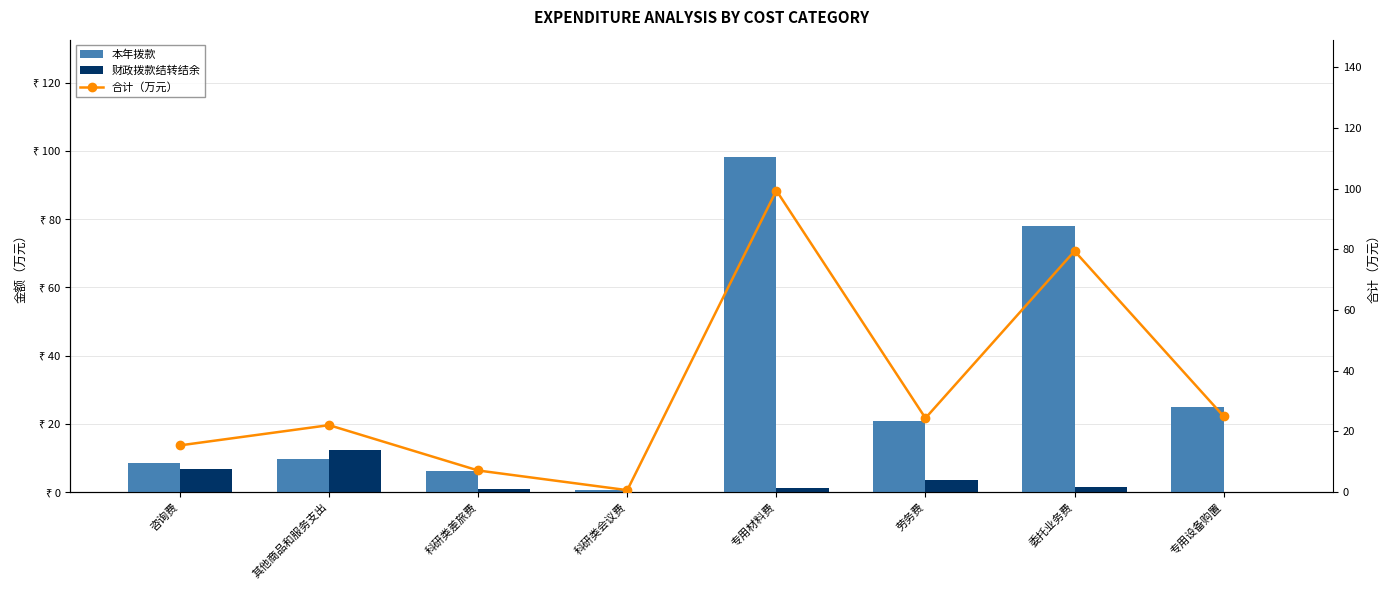

What is the label of the 8th bar from the right?

咨询费